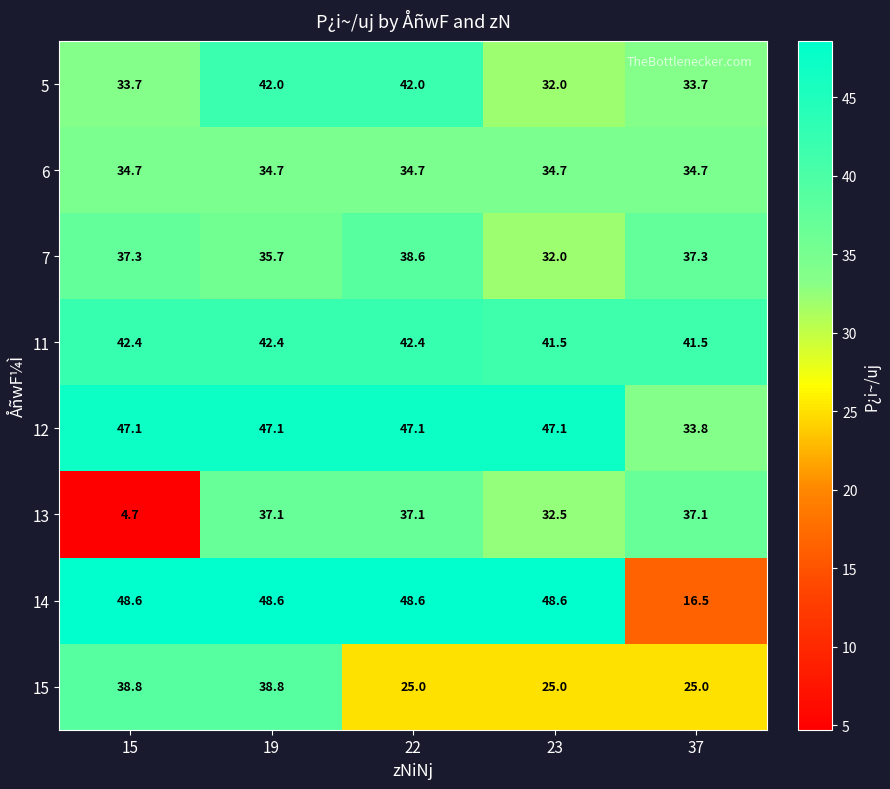

List the series in order of their peak value, lowest first.

6, 13, 7, 15, 5, 11, 12, 14